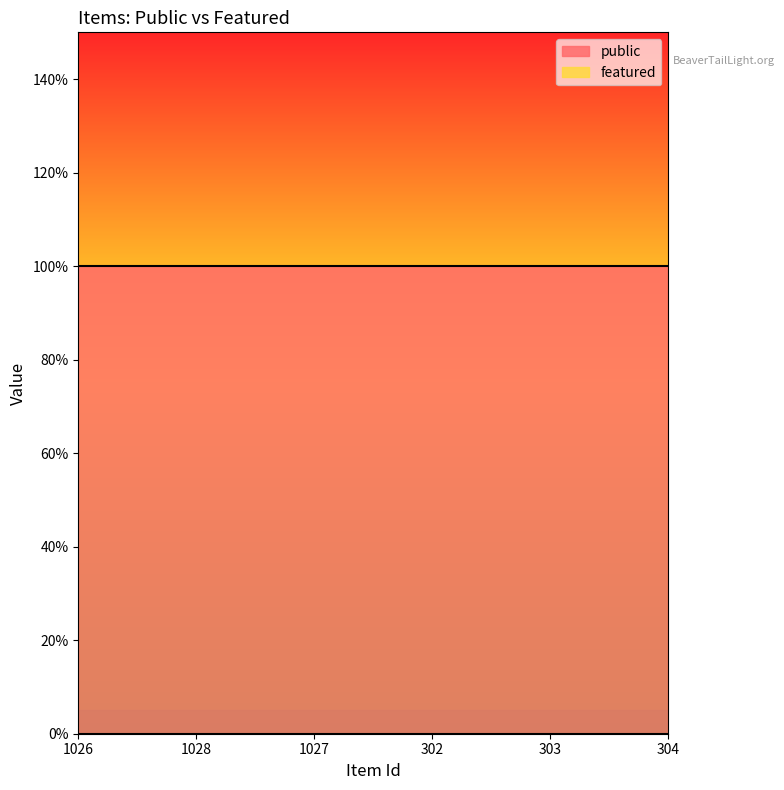

Which series has the widest spread of values?

public